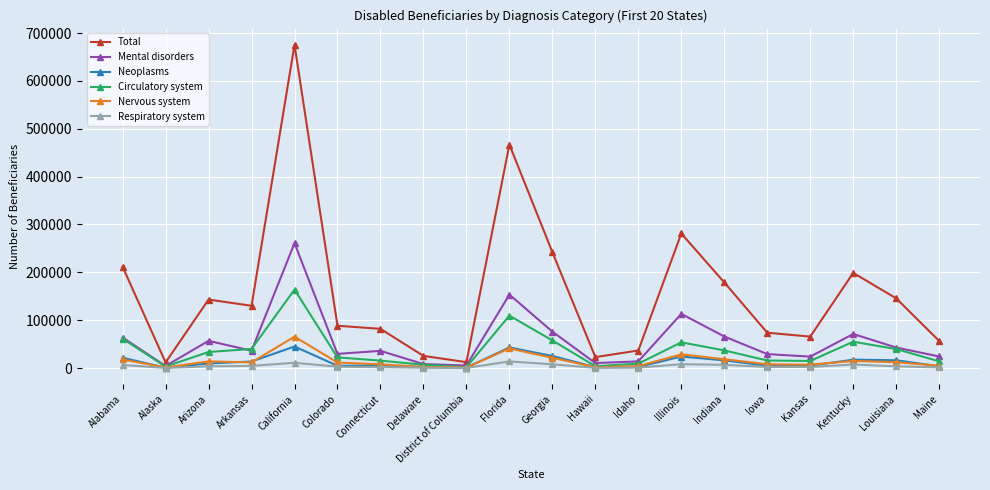

What is the label of the 17th point from the right?

Arkansas